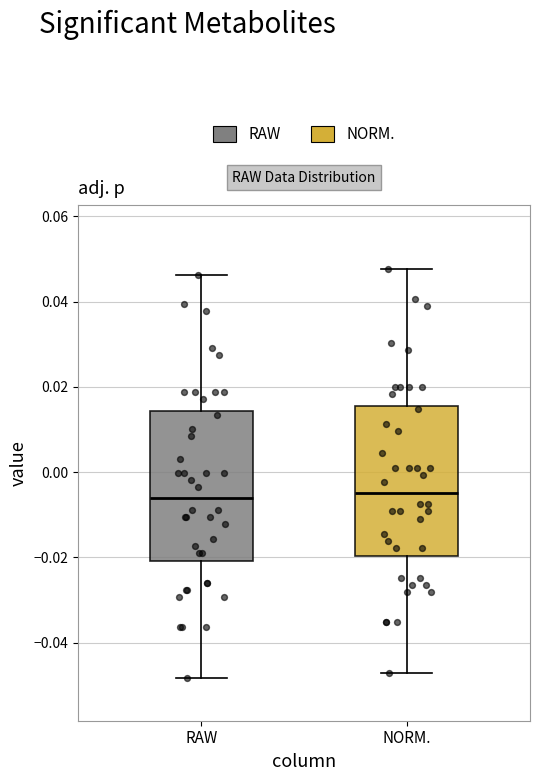

Reading left to right, read every box against the y-axis: the position of its median line, the range the box covers, and the ends of its whiskers. The values are not printed on the chart, so give them approximately, as read against the axis.

RAW: median -0.006, box -0.020 to 0.014, whiskers -0.048 to 0.046
NORM.: median -0.004, box -0.020 to 0.016, whiskers -0.048 to 0.048